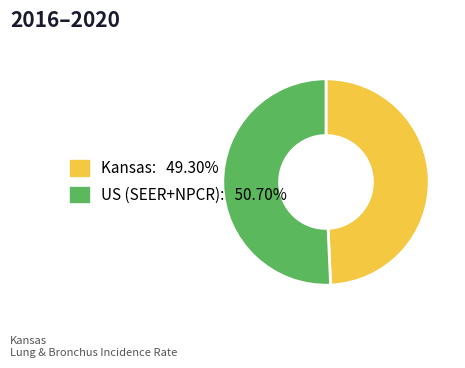

Count the number of slices in the pie.

2